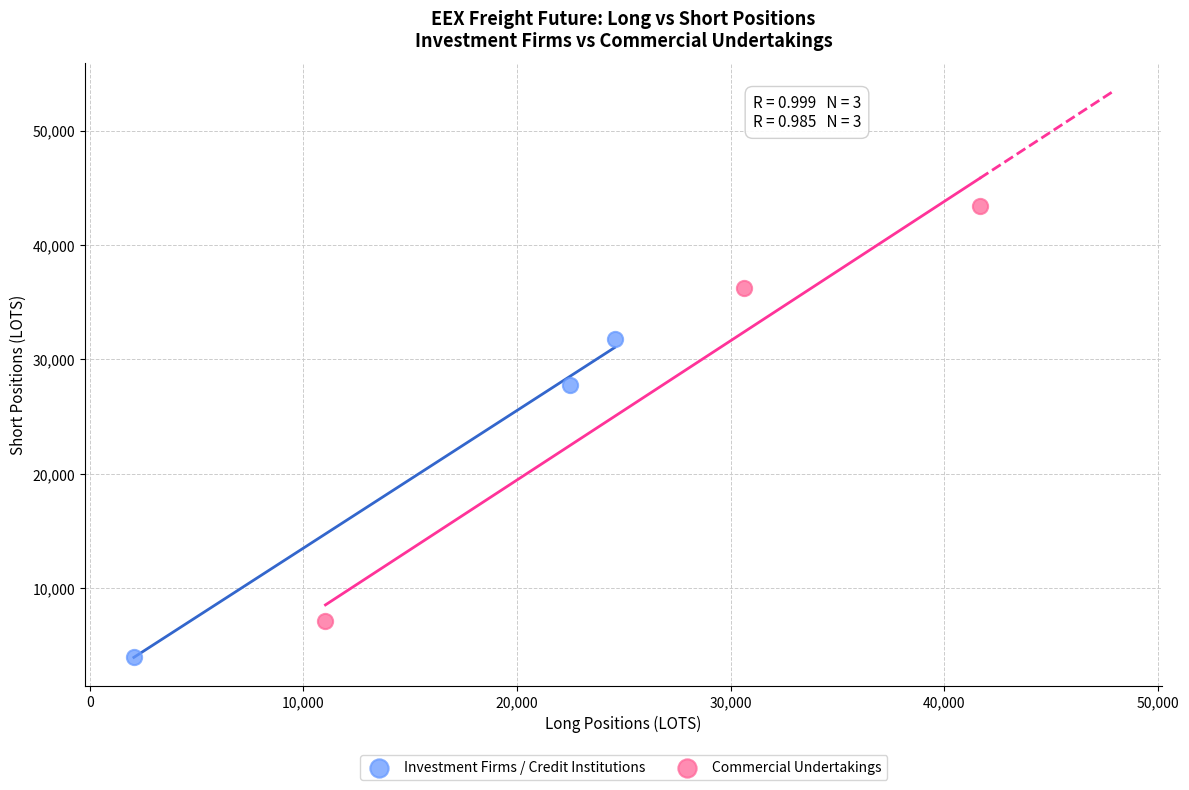

Which series has the largest Y range (max minus min)?

Commercial Undertakings